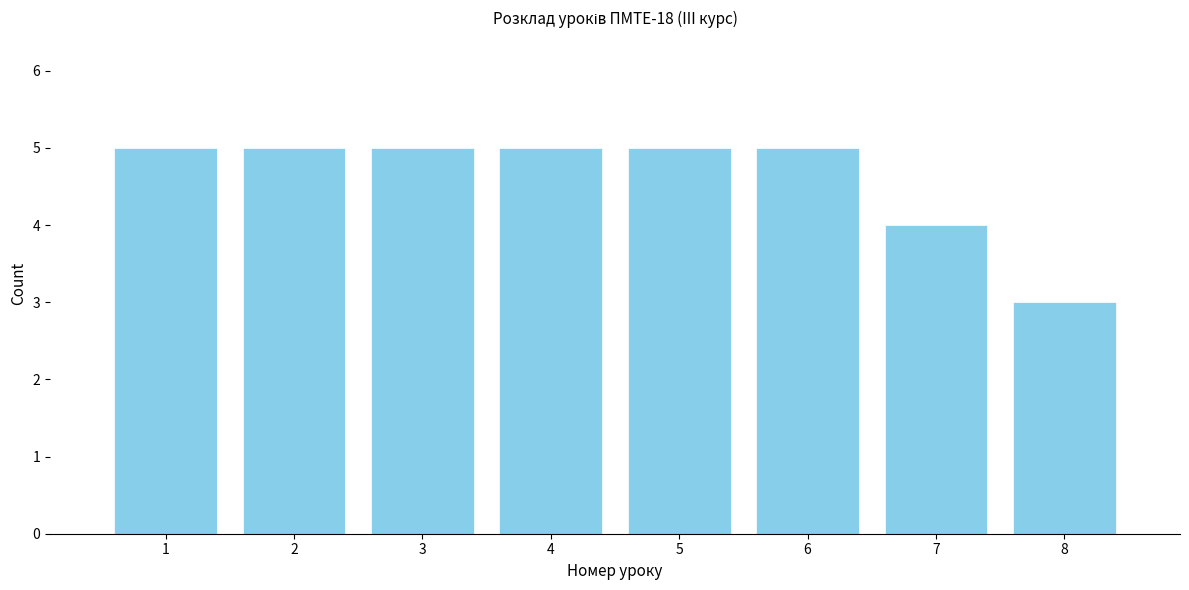

Reading left to right, what are all the values shown in this chart?

5	5	5	5	5	5	4	3